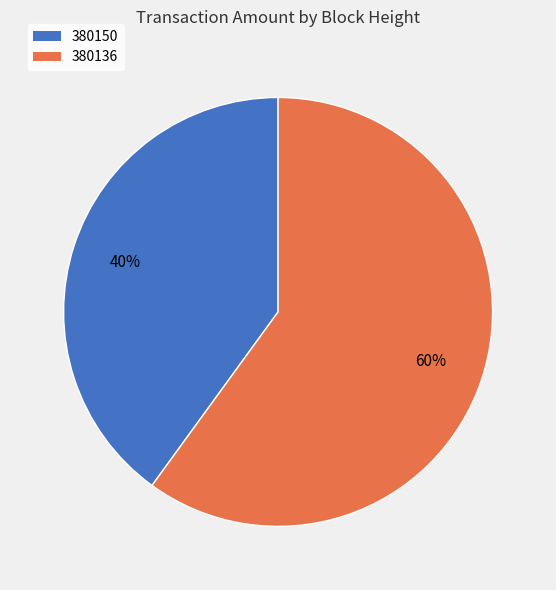

Which category has the smallest portion of the pie?

380150